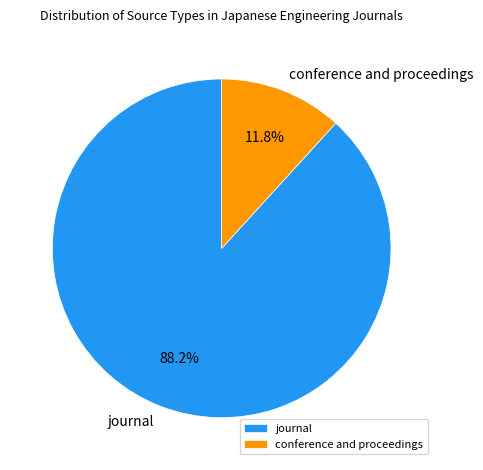

Which slice is the smallest?

conference and proceedings